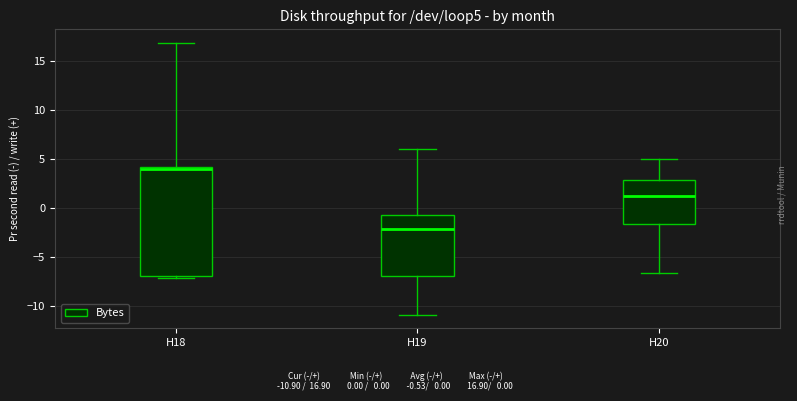

Reading left to right, transcribe this box plot: for each box, give where its median line is, the range the box spans, and where its two whiskers end, as read against the y-axis. The values are not printed on the chart, so give them approximately, as read against the axis.

H18: median 4.0 (just below the box's upper edge), box -7.0 to 4.0, whiskers -7.0 (just below the box's lower edge) to 17.0
H19: median -2.0, box -7.0 to -0.5, whiskers -11.0 to 6.0
H20: median 1.0, box -1.5 to 3.0, whiskers -6.5 to 5.0